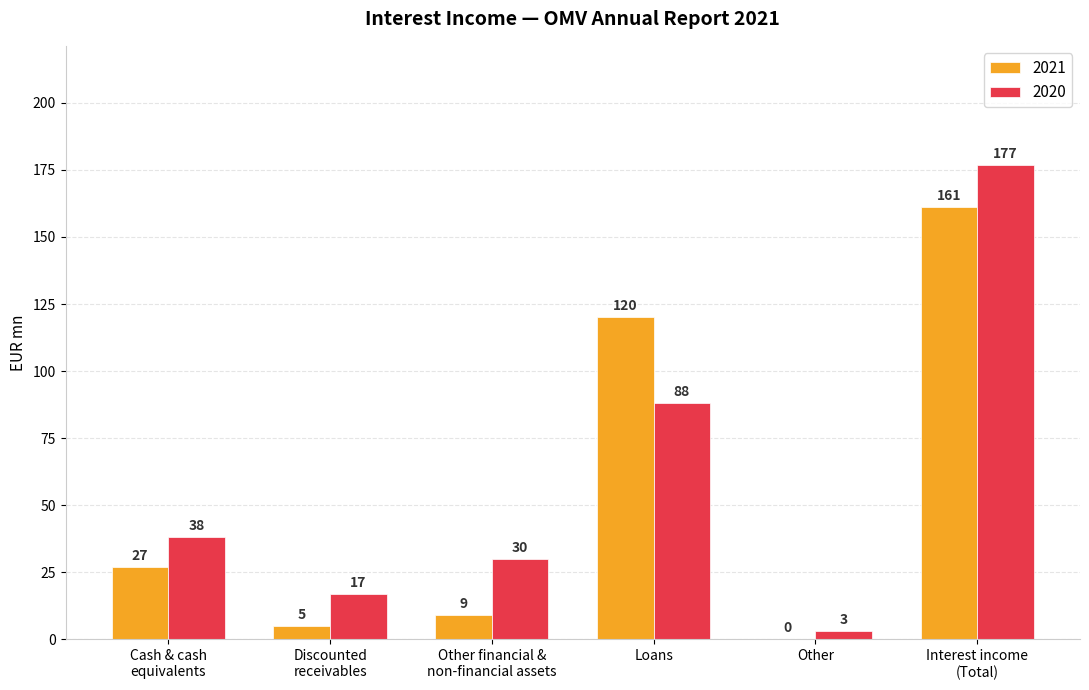

Where is 2021 nearest to the value 80?

Loans